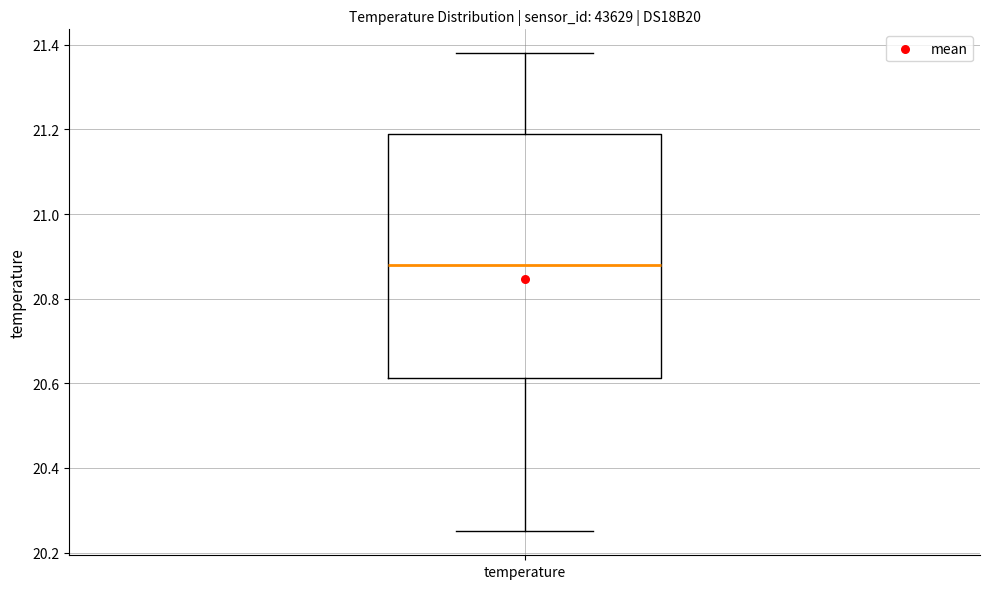

Transcribe this box plot: give where the median line is, the range the box spans, and where the two whiskers end, as read against the y-axis. The values are not printed on the chart, so give them approximately, as read against the axis.

median 20.88, box 20.62 to 21.20, whiskers 20.26 to 21.38